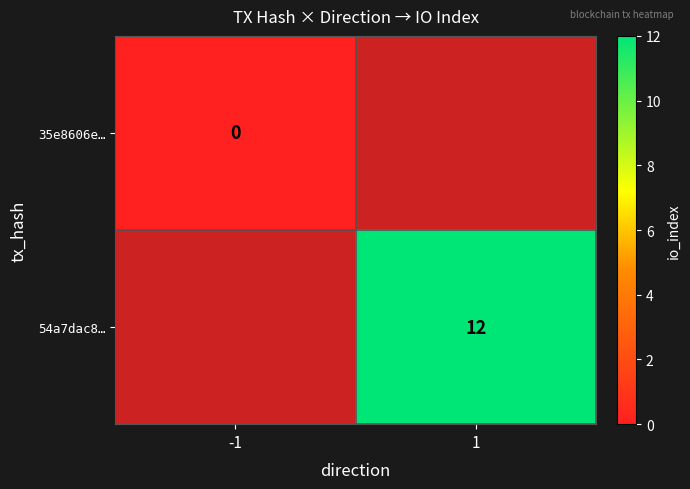

The value of 54a7dac8… at 1 is 7. True or false?

False